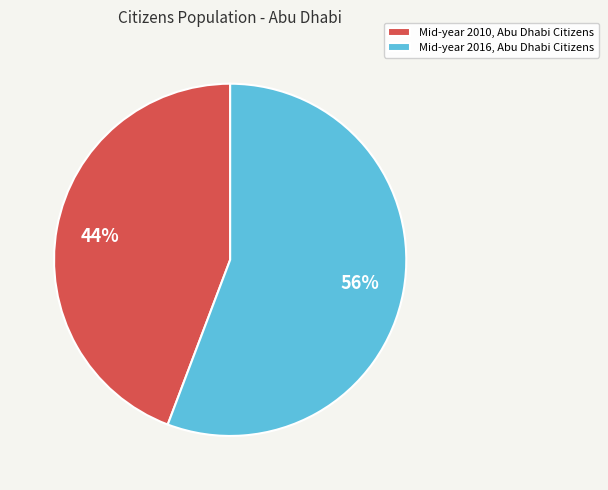

Which slice is the largest?

Mid-year 2016, Abu Dhabi Citizens